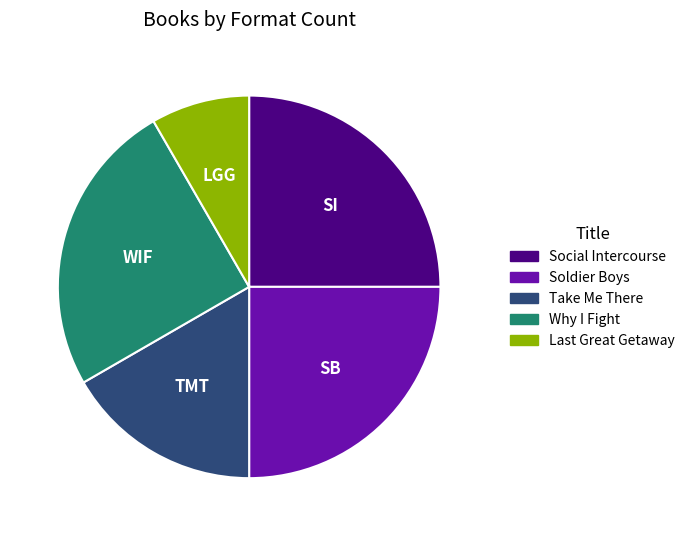

Combined, do Take Me There and Why I Fight account for over 50%?

No